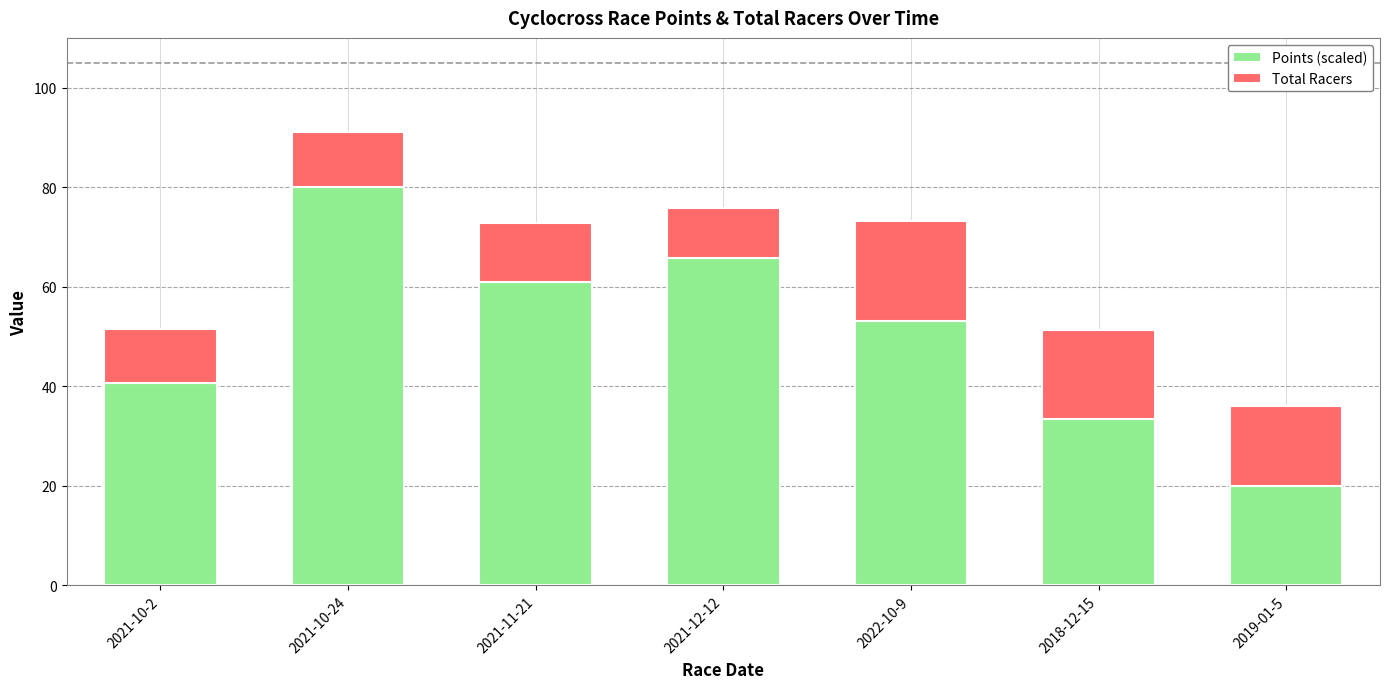

Reading left to right, list the values for the Points (scaled) series.

40.6	80.0	60.9	65.7	53.1	33.4	20.0